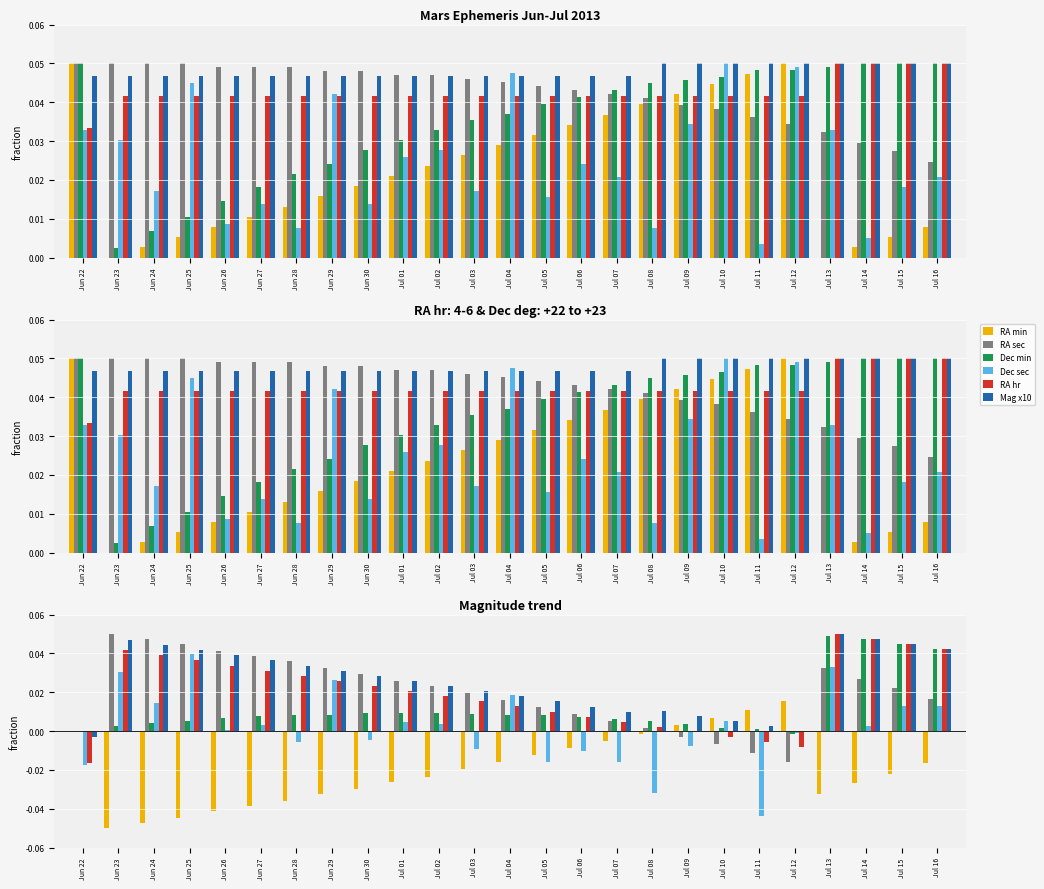

The value of Dec sec at Jun 23 is 0.0. True or false?

False